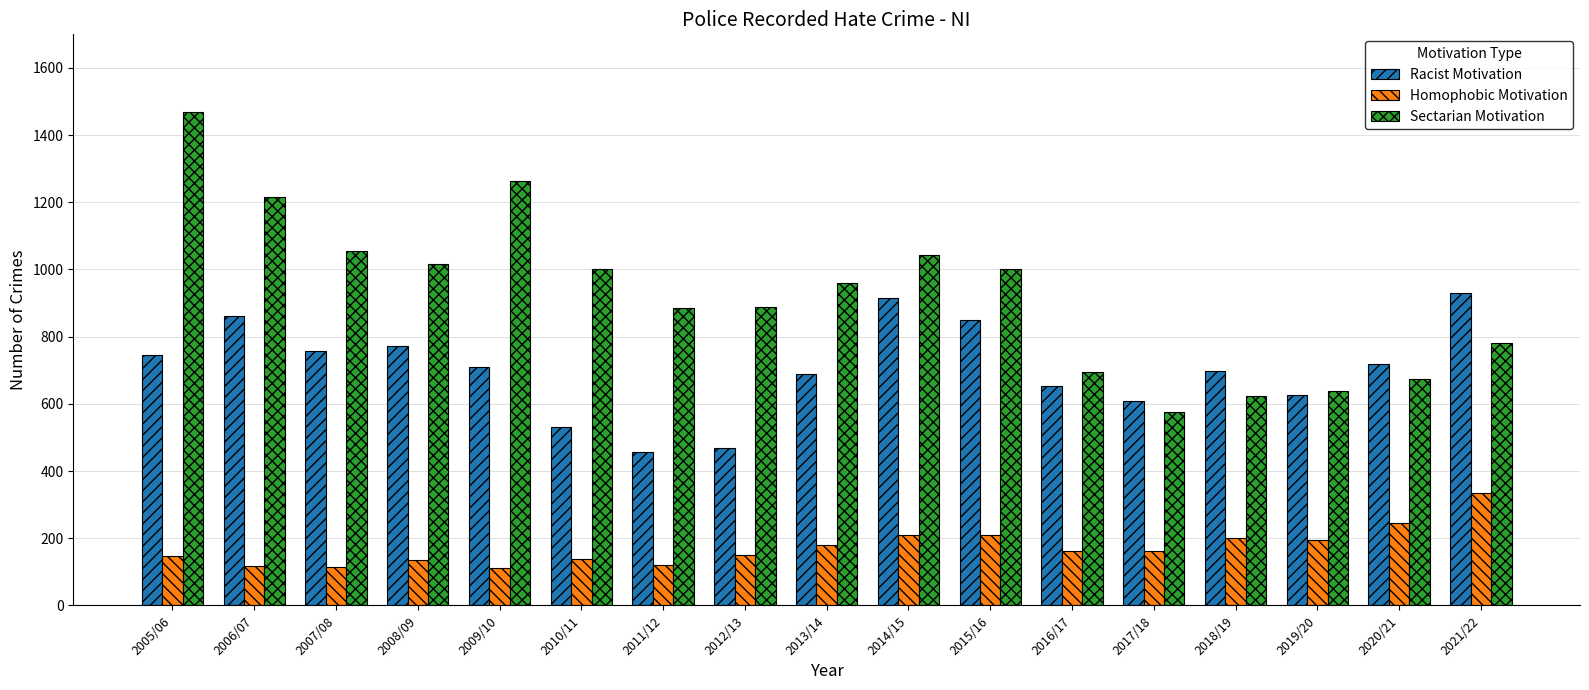

What is the total value across all series at 2017/18?

1348